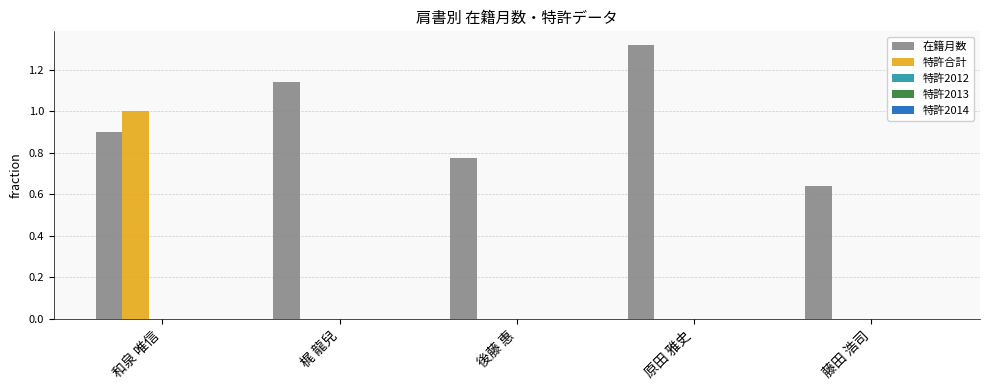

At which label does 特許合計 reach its peak?

和泉 唯信